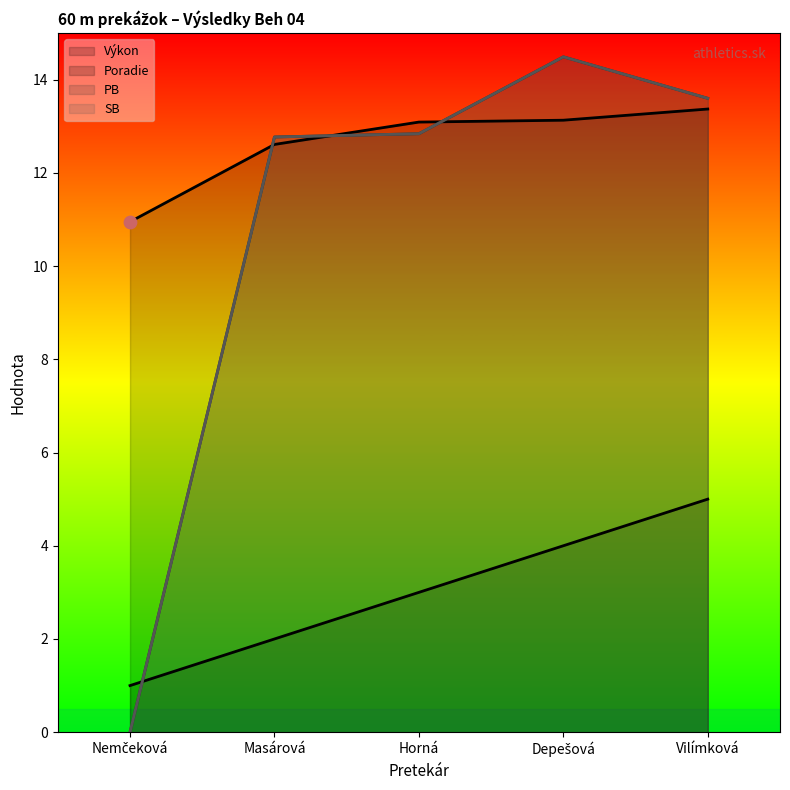

At how many categories does at least one series exceed 9?

5